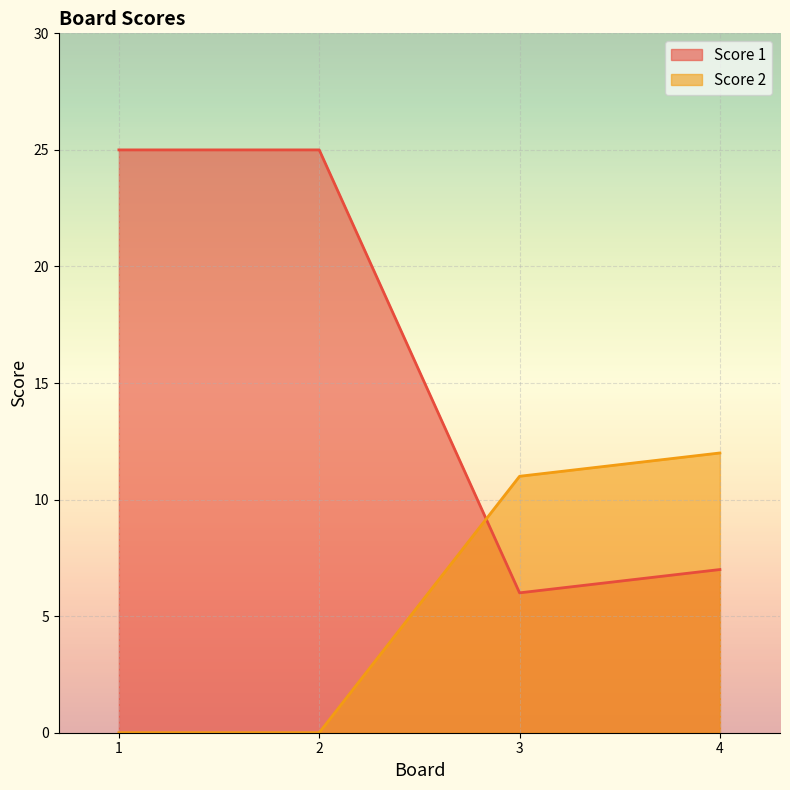

The value of Score 1 at 1 is 11. True or false?

False